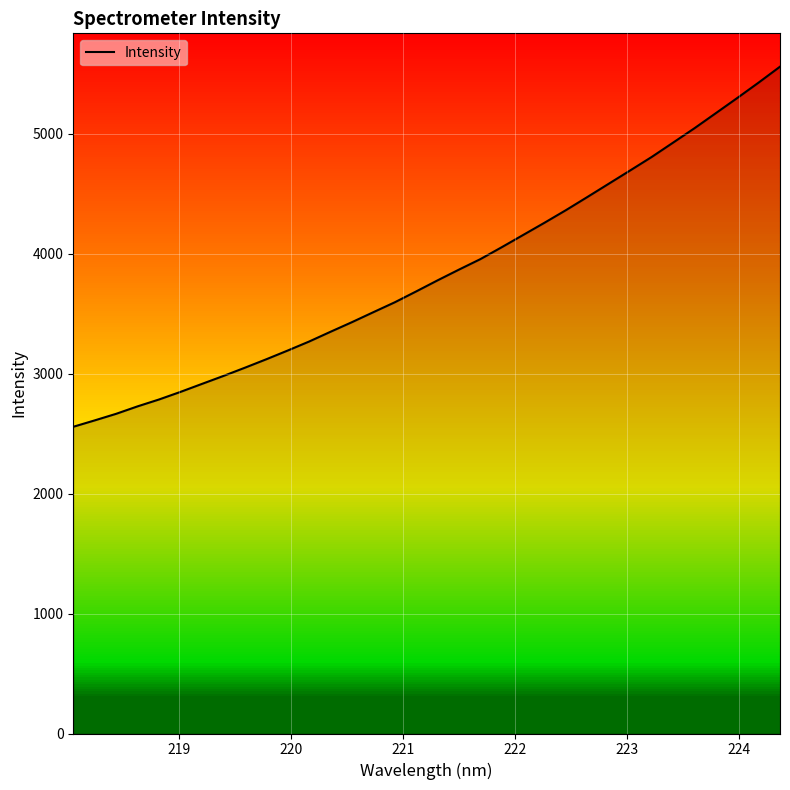

What is the greatest value displayed?

5561.1